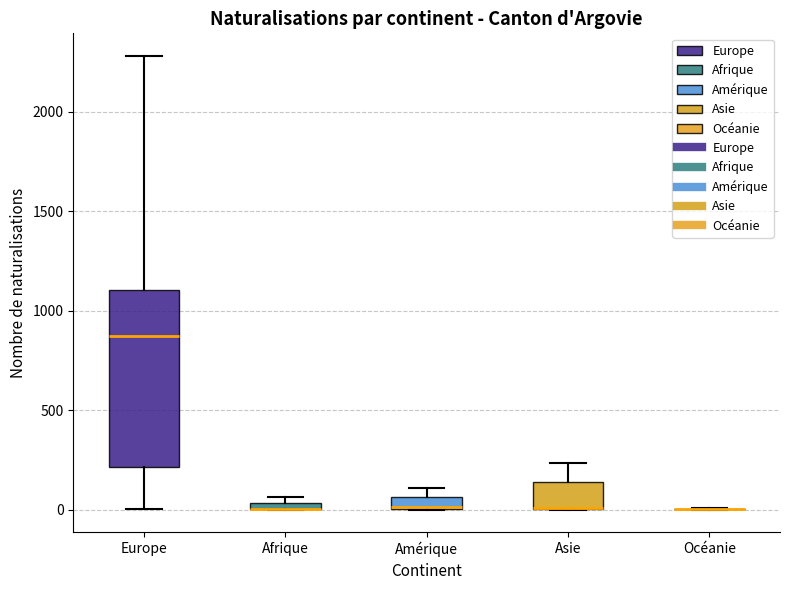

Comparing the boxes themselves (not the whiskers), which one is the tallest?

Europe